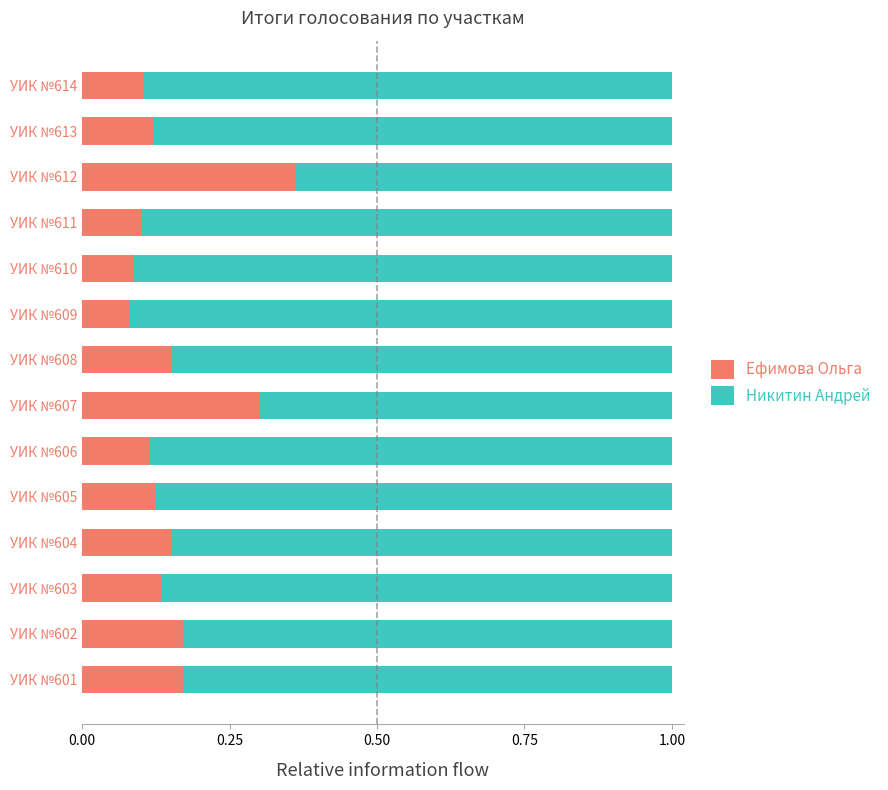

True or false: Ефимова Ольга has a value of 0.1 at УИК №606.

True